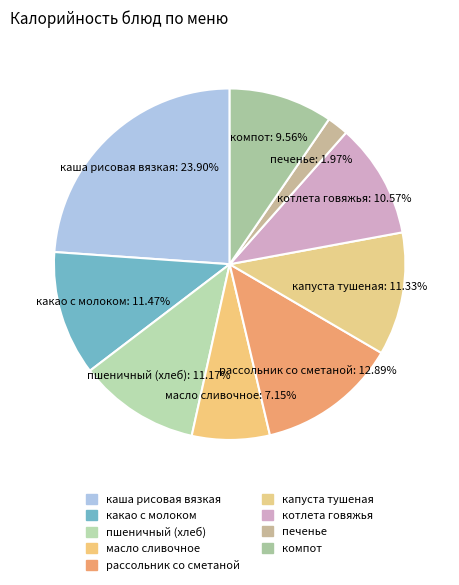

The компот slice represents 10% of the pie. True or false?

True